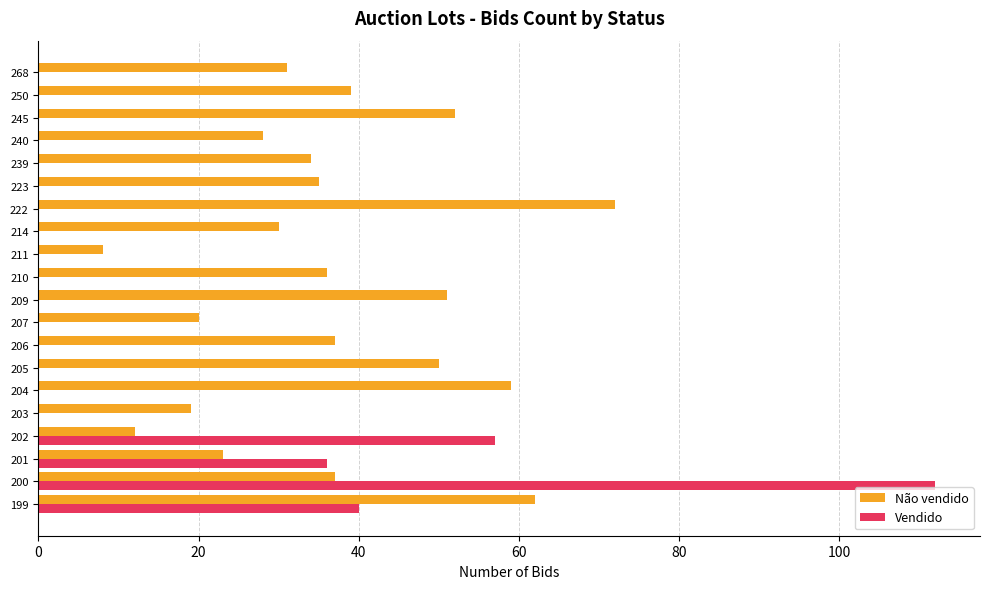

Between 199 and 245, which series saw the biggest shift?

Vendido